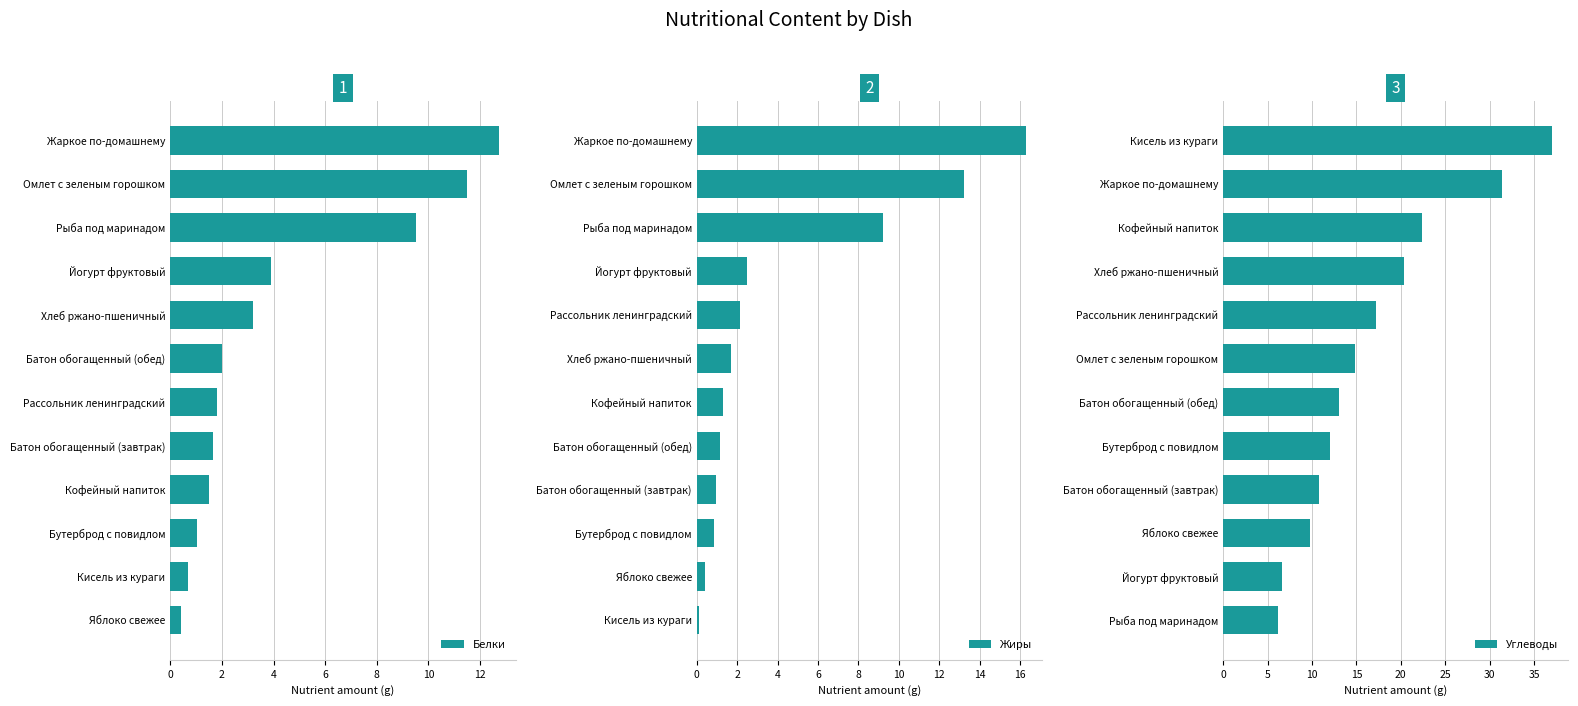

At which label is Белки closest to 6?

Йогурт фруктовый